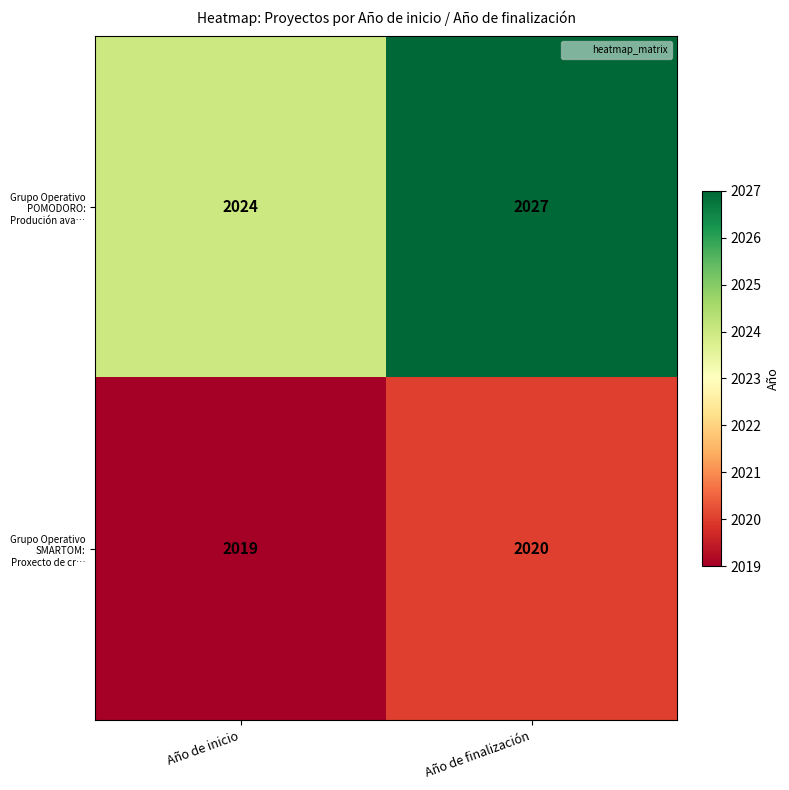

What is the difference between the Grupo Operativo POMODORO: Produción ava… values at Año de inicio and Año de finalización?

3